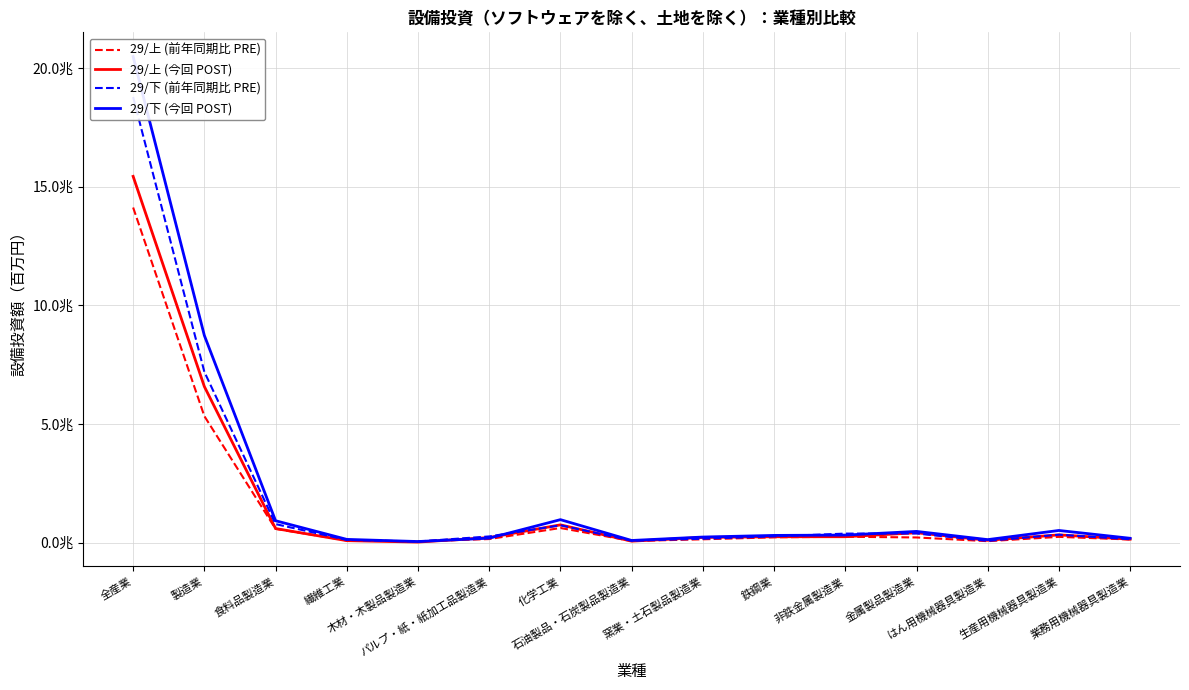

How many lines are shown in the chart?

4